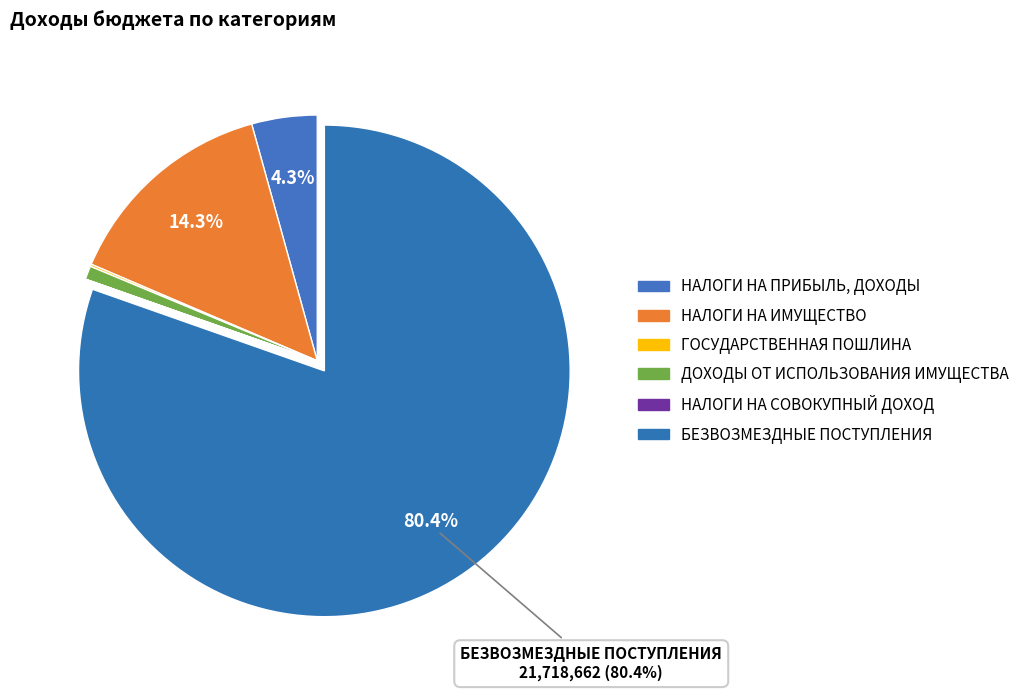

Which category has the smallest portion of the pie?

НАЛОГИ НА СОВОКУПНЫЙ ДОХОД